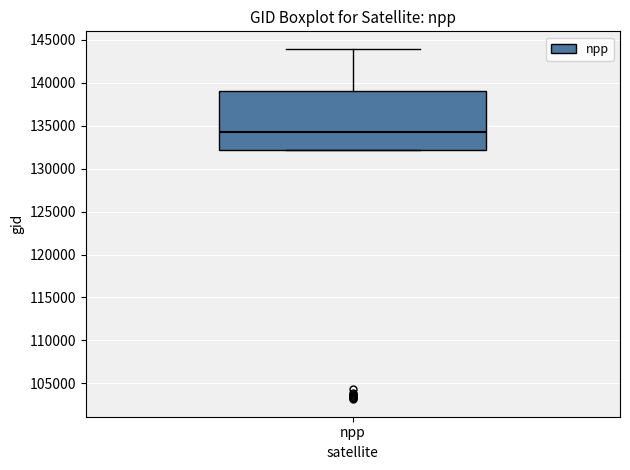

Transcribe this box plot: give where the median line is, the range the box spans, and where the two whiskers end, as read against the y-axis. The values are not printed on the chart, so give them approximately, as read against the axis.

median 134500, box 132000 to 139000, whiskers 132000 to 144000